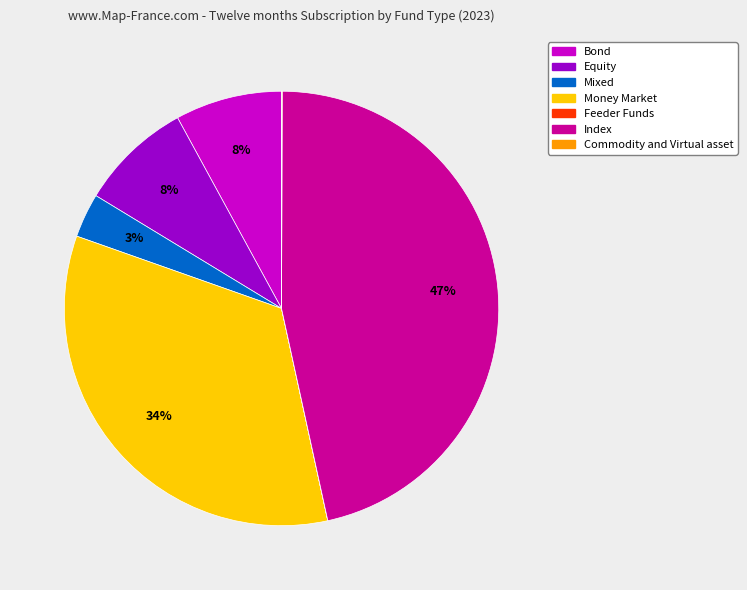

Is there a majority slice in this chart?

No